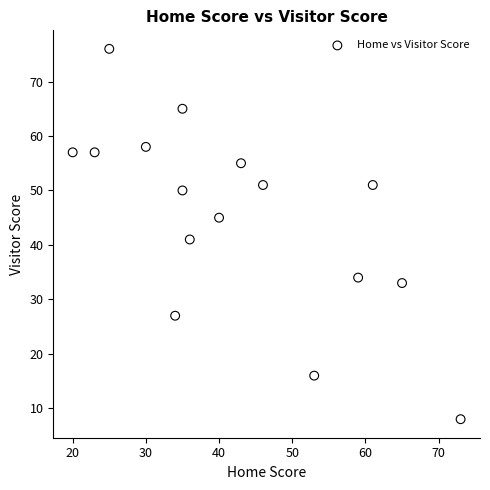

What is the range of X values (max minus min)?

53